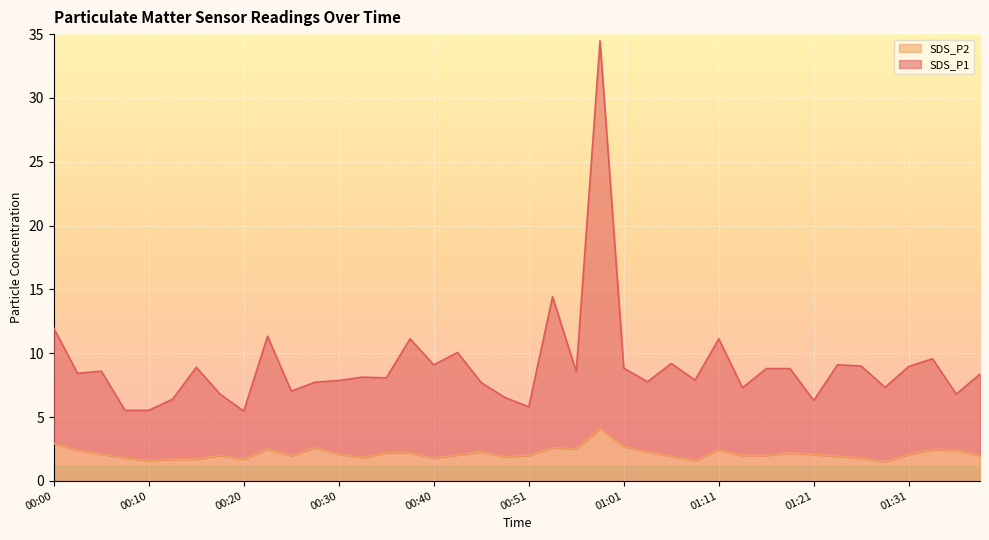

True or false: SDS_P1 and SDS_P2 cross at least once.

False